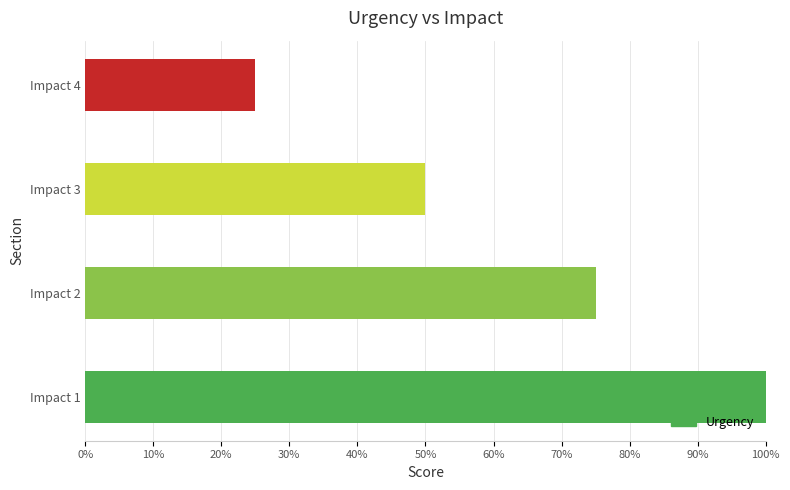

Rank the categories by value from highest to lowest.

Impact 1, Impact 2, Impact 3, Impact 4